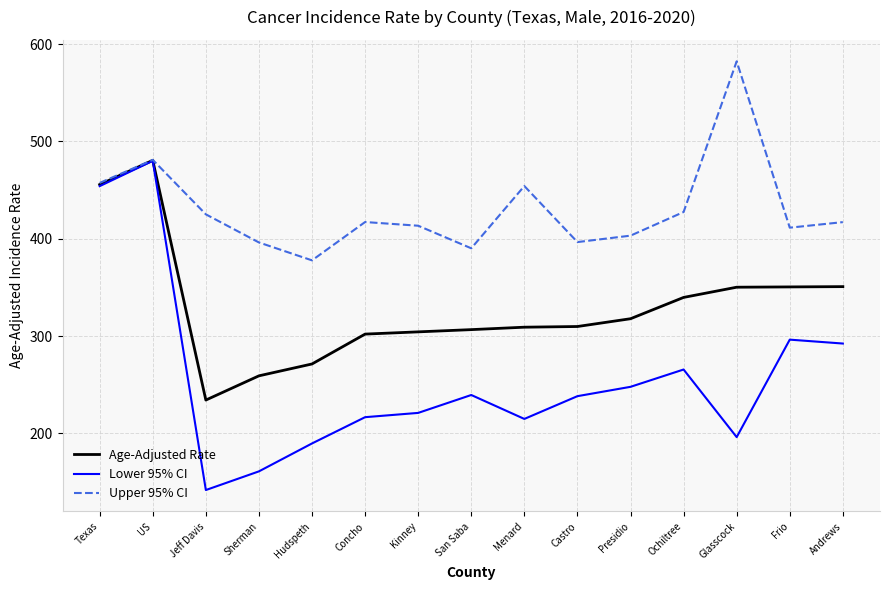

Between Kinney and Presidio, which series saw the biggest shift?

Lower 95% CI